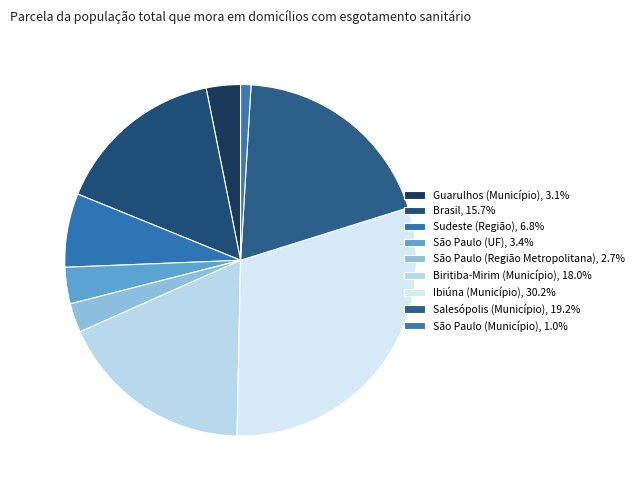

How much of the chart is everything except São Paulo (Município)?

99.0%